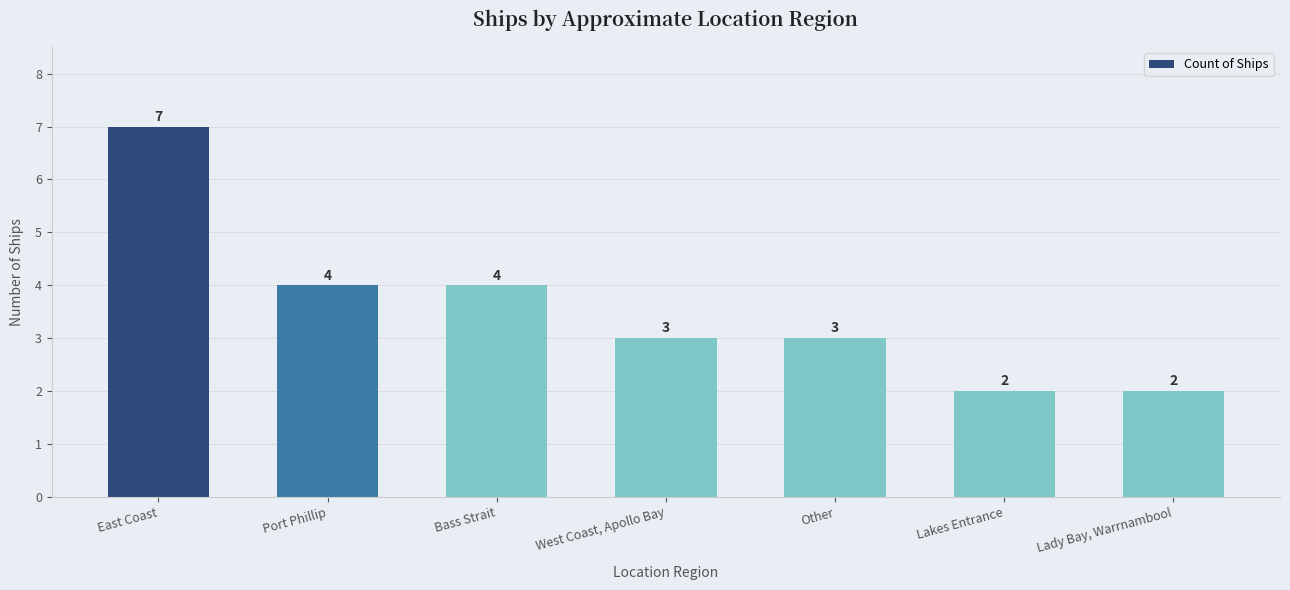

The value at Other is 3. True or false?

True